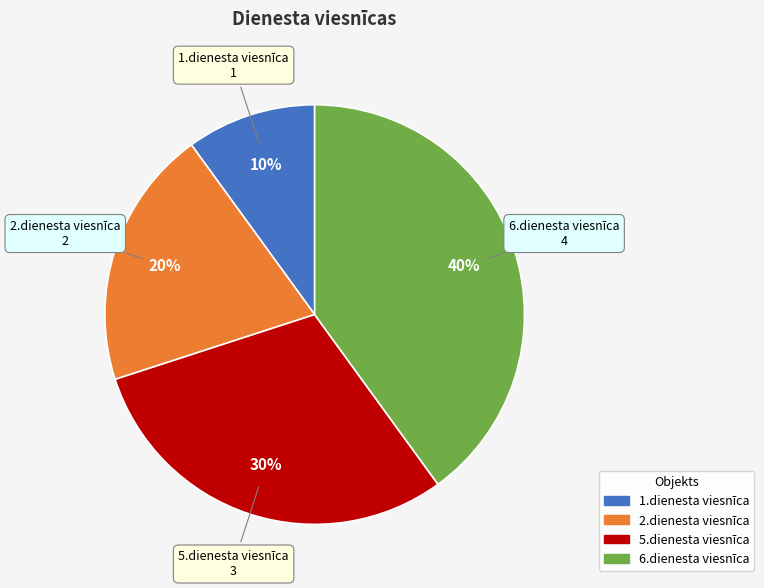

Rank the categories by value from lowest to highest.

1.dienesta viesnīca, 2.dienesta viesnīca, 5.dienesta viesnīca, 6.dienesta viesnīca